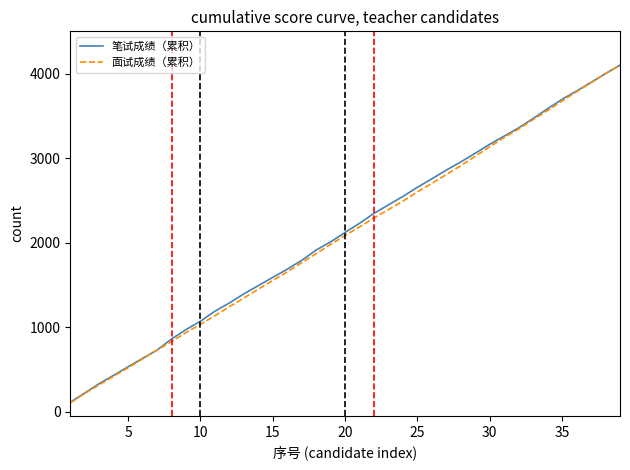

True or false: 面试成绩（累积） has more than 1 points higher than both neighbors.

False